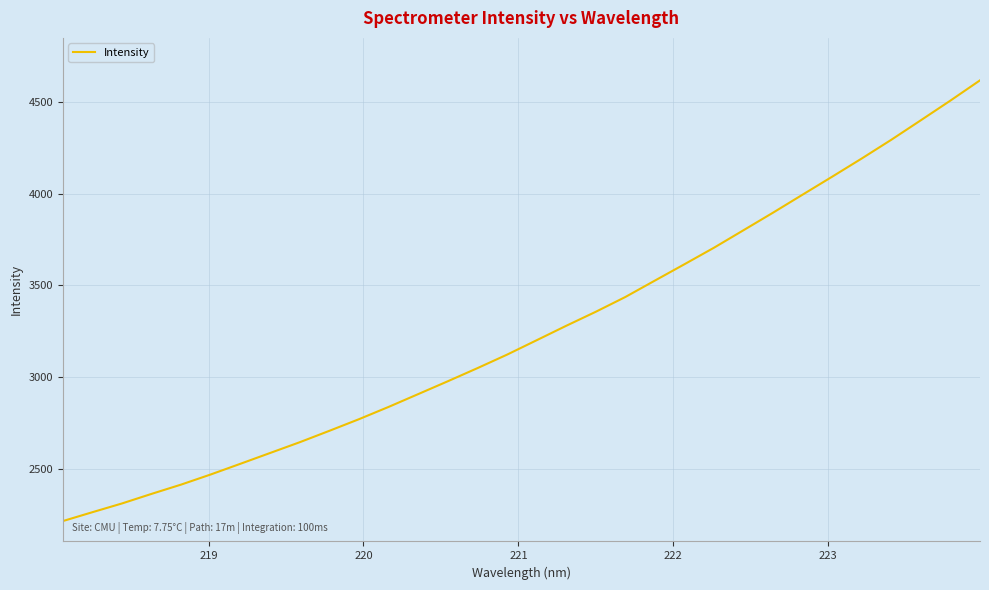

What is the maximum value shown in the chart?

4615.6